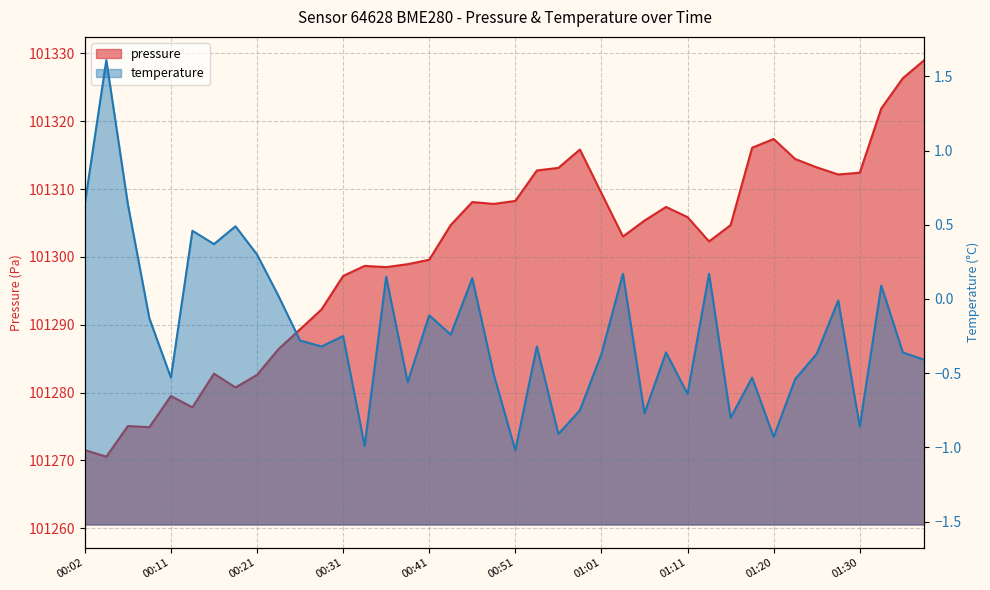

At which category does pressure reach its first local valley?

00:04